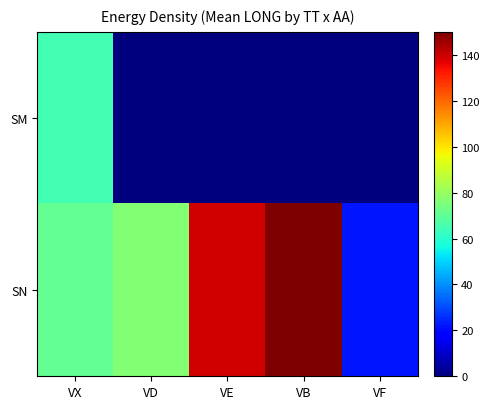

How many data points does each series have?

5